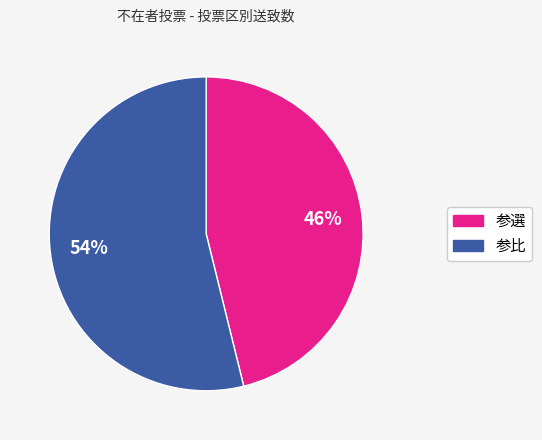

To the nearest percent, what is the difference between the largest and smallest slice percentages?

8%